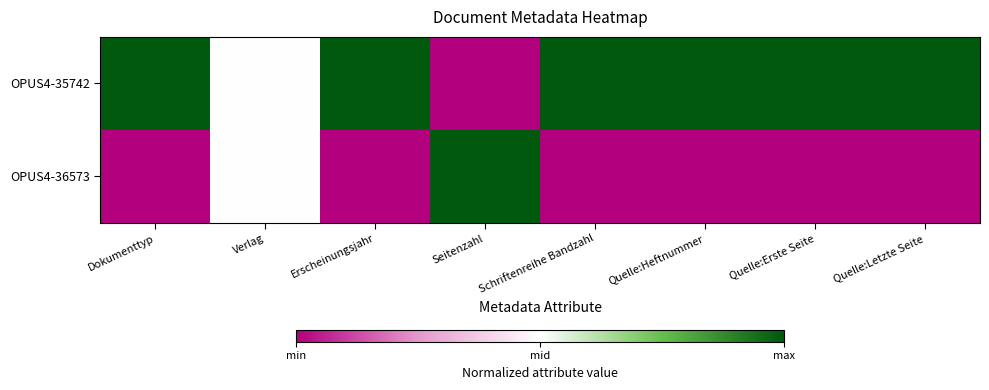

Reading right to left, extract all data points from this chart.

OPUS4-35742: Quelle:Letzte Seite=1	Quelle:Erste Seite=1	Quelle:Heftnummer=1	Schriftenreihe Bandzahl=1	Seitenzahl=-1	Erscheinungsjahr=1	Verlag=0	Dokumenttyp=1
OPUS4-36573: Quelle:Letzte Seite=-1	Quelle:Erste Seite=-1	Quelle:Heftnummer=-1	Schriftenreihe Bandzahl=-1	Seitenzahl=1	Erscheinungsjahr=-1	Verlag=0	Dokumenttyp=-1